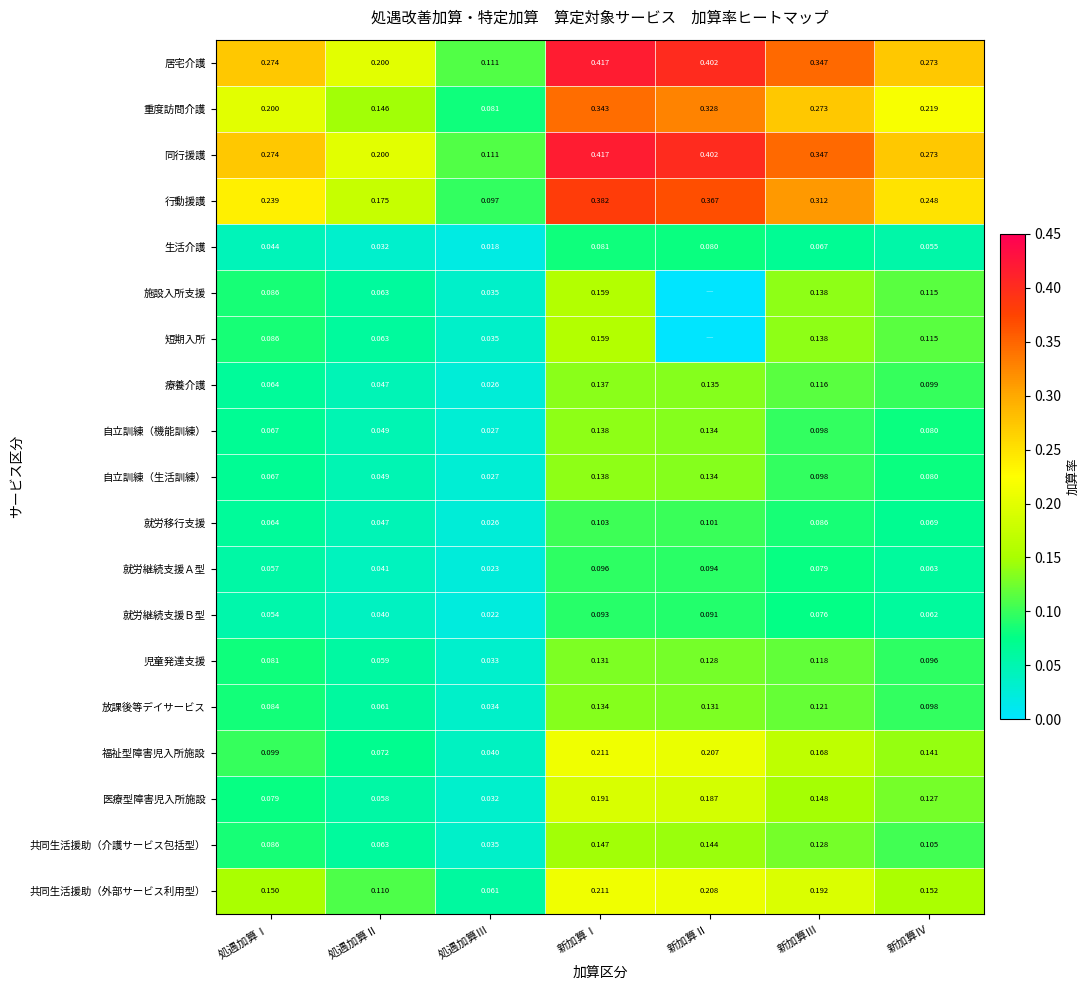

Is the value of 就労継続支援Ｂ型 at 新加算Ⅲ greater than the value of 自立訓練（生活訓練） at 処遇加算Ⅱ?

Yes